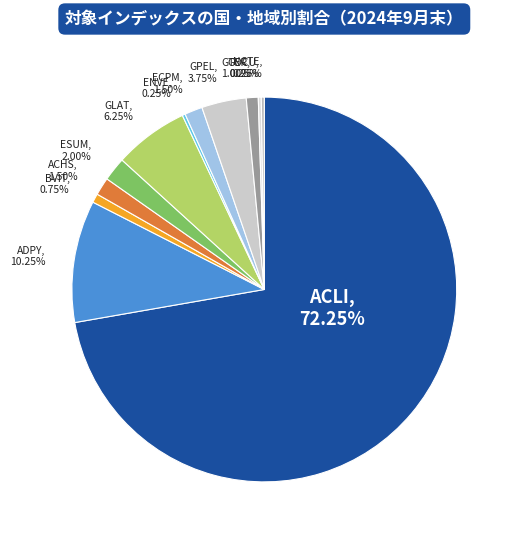

To the nearest percent, what is the average slice percentage?

8%